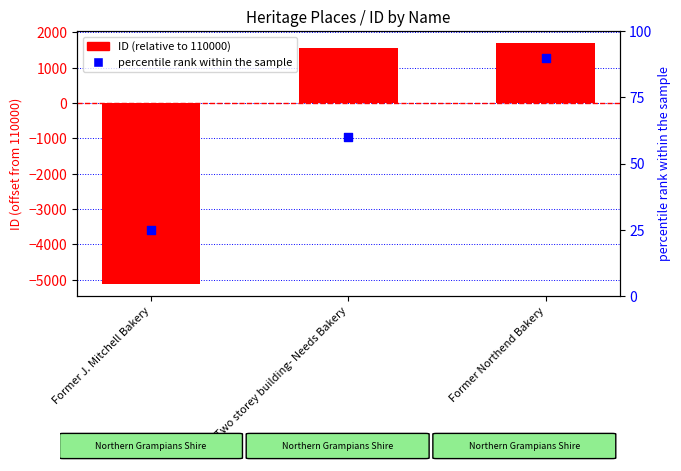

What are all the series names shown in the legend?

ID (relative), percentile rank